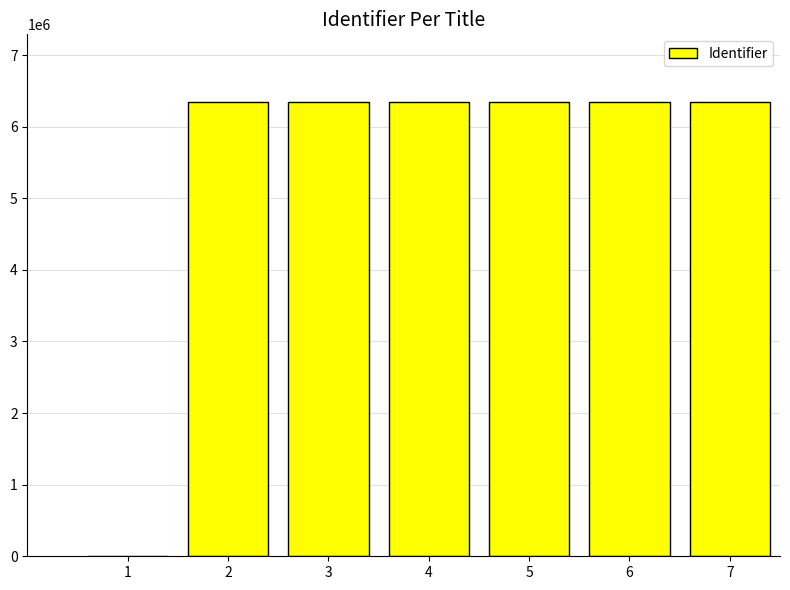

Are the bars horizontal?

No